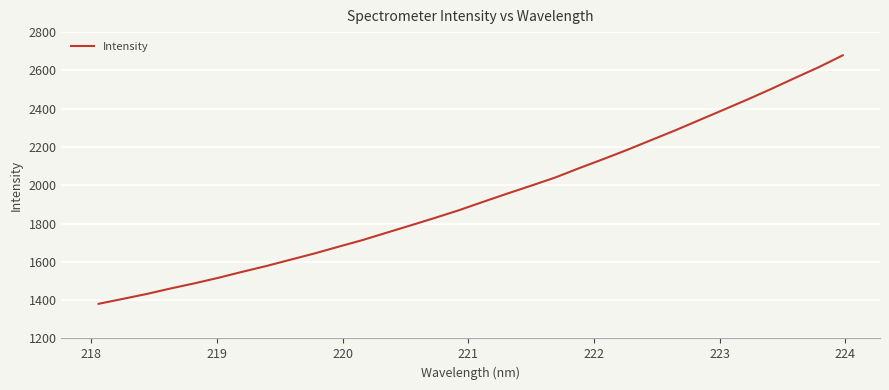

What is the difference between the maximum and minimum values?

1297.8